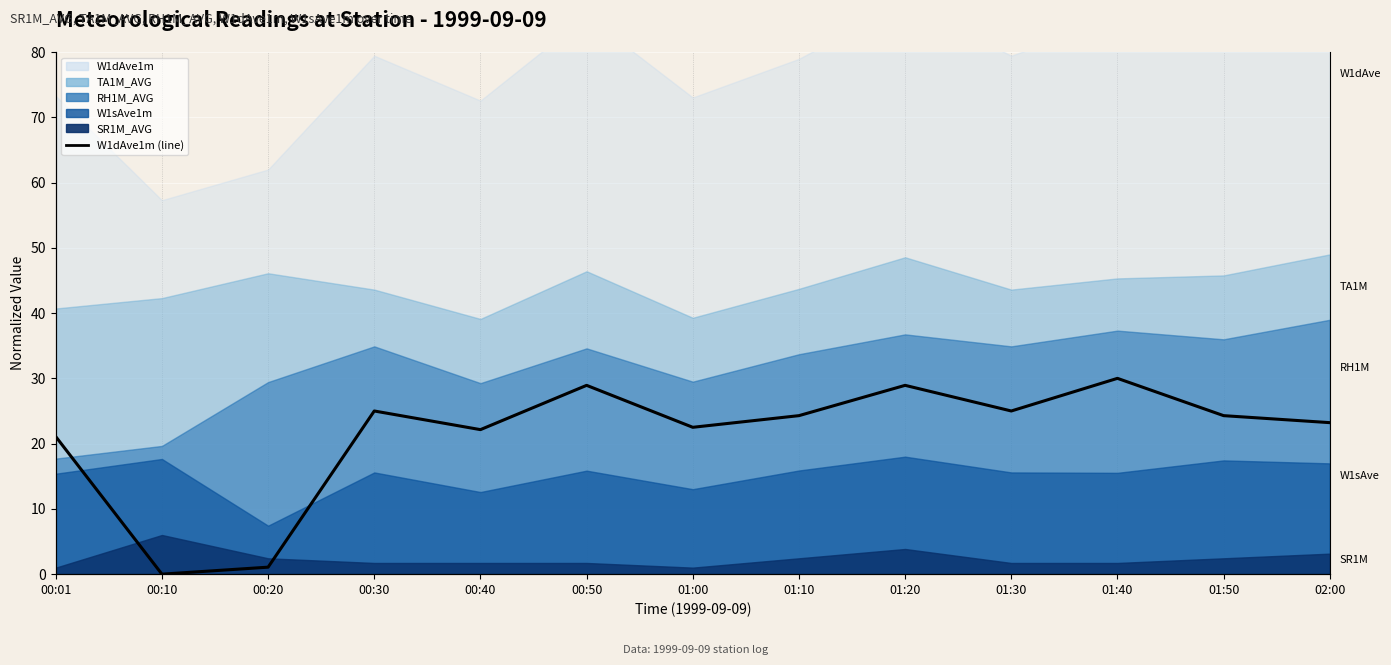

List the labels in order of value, smallest first.

00:10, 00:20, 00:01, 00:40, 01:00, 02:00, 01:10, 01:50, 00:30, 01:30, 00:50, 01:20, 01:40